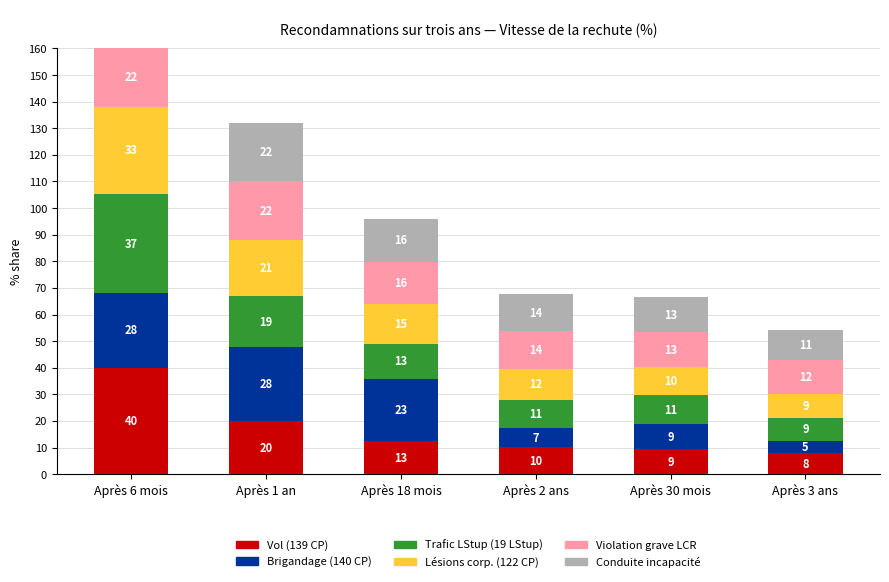

List the series in order of their peak value, lowest first.

Violation grave LCR, Conduite incapacité, Brigandage (140 CP), Lésions corp. (122 CP), Trafic LStup (19 LStup), Vol (139 CP)